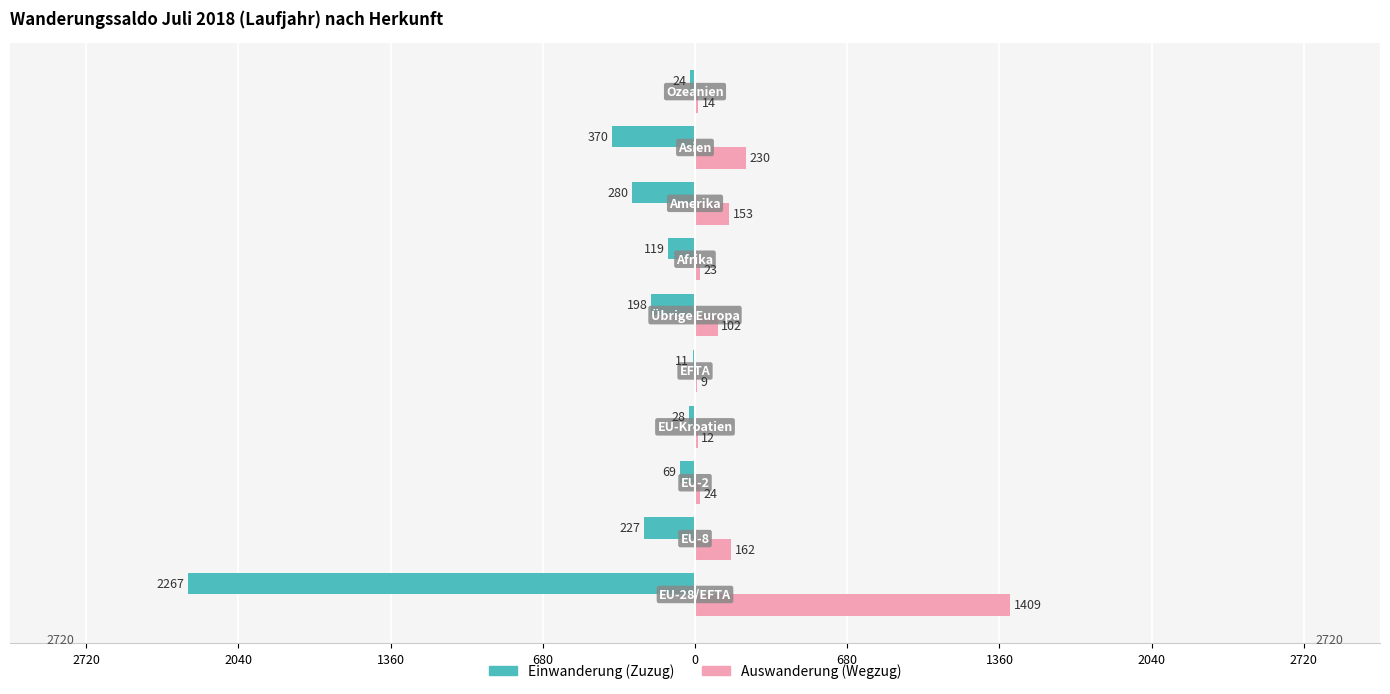

What are all the series names shown in the legend?

Einwanderung (Zuzug), Auswanderung (Wegzug)